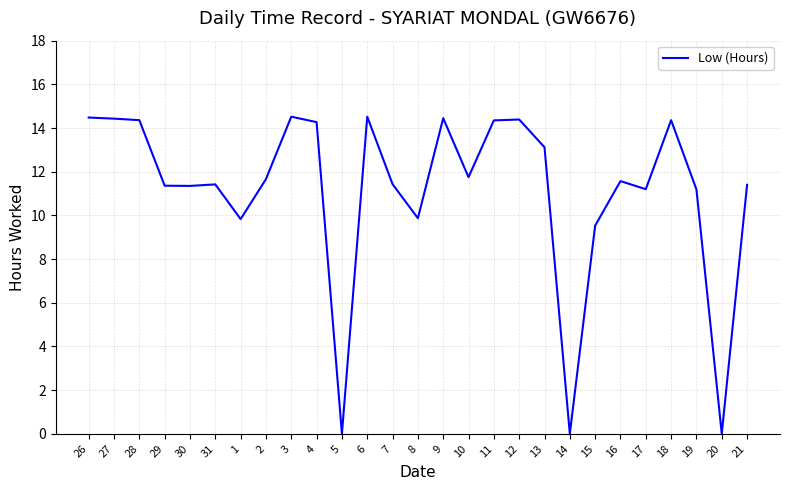

What is the sum of all values?

300.8